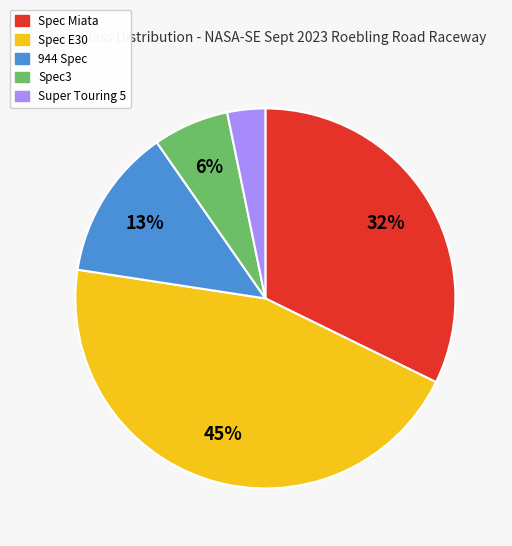

To the nearest percent, what is the difference between the largest and smallest slice percentages?

42%